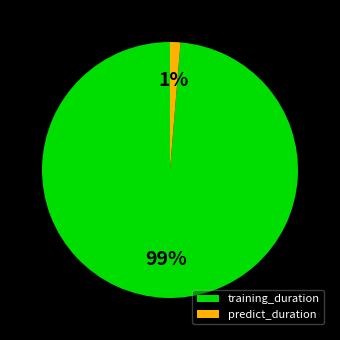

To the nearest percent, what portion does predict_duration represent?

1%